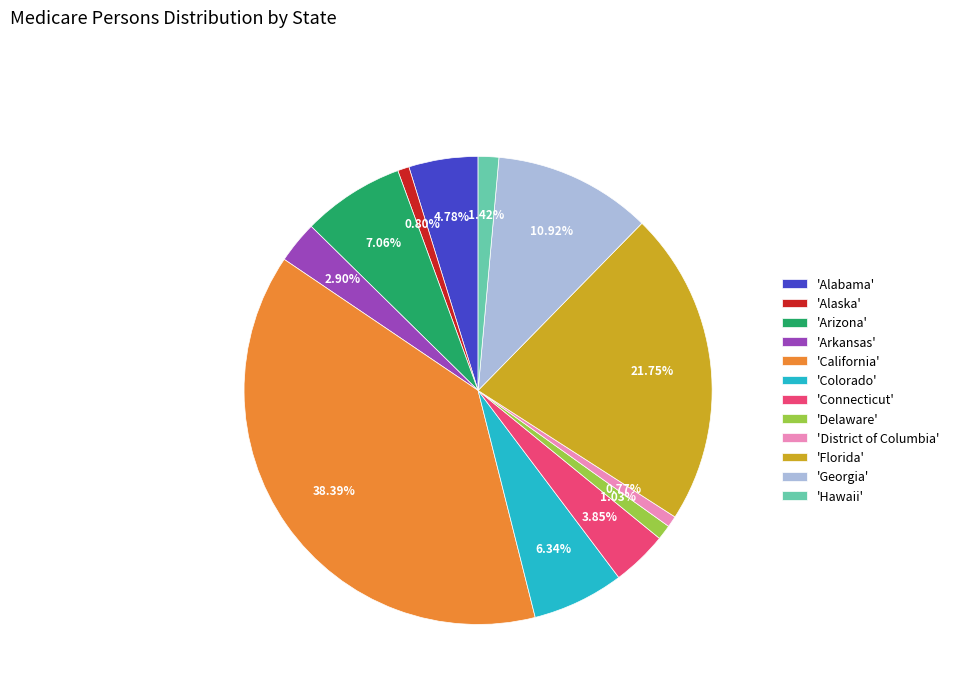

Which category has the biggest portion of the pie?

'California'